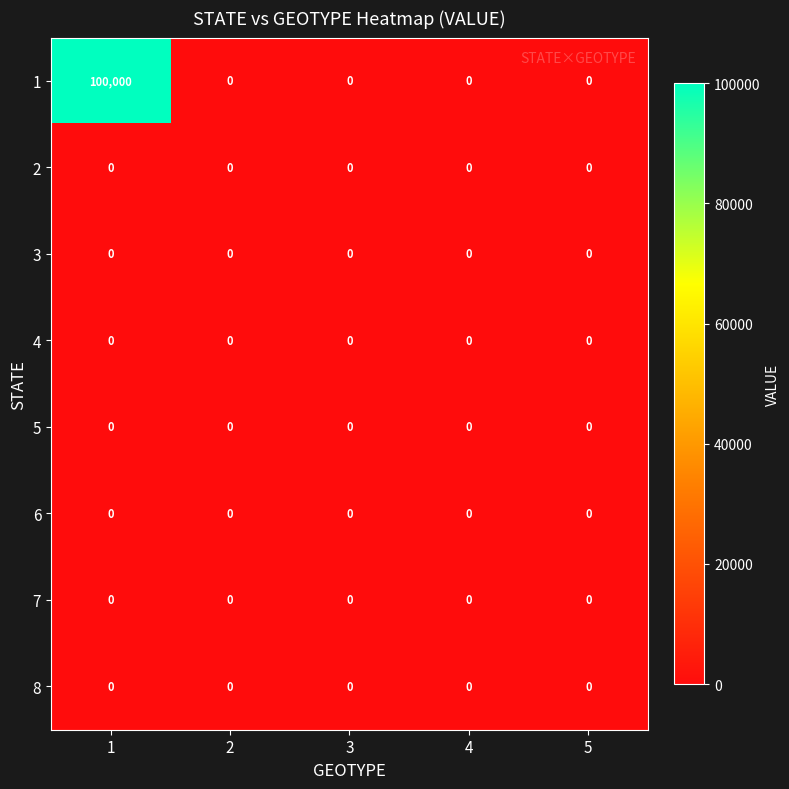

What is the greatest value displayed?

100000